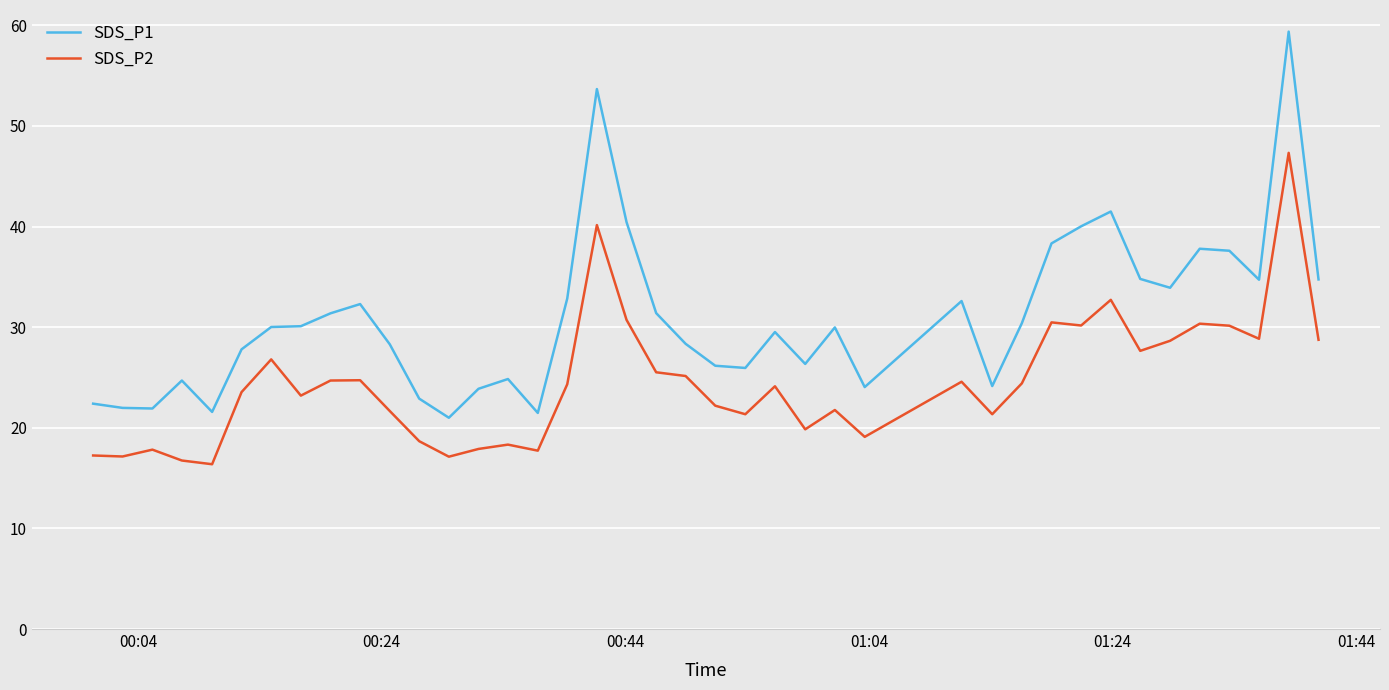

Which series has the largest range (max minus min)?

SDS_P1